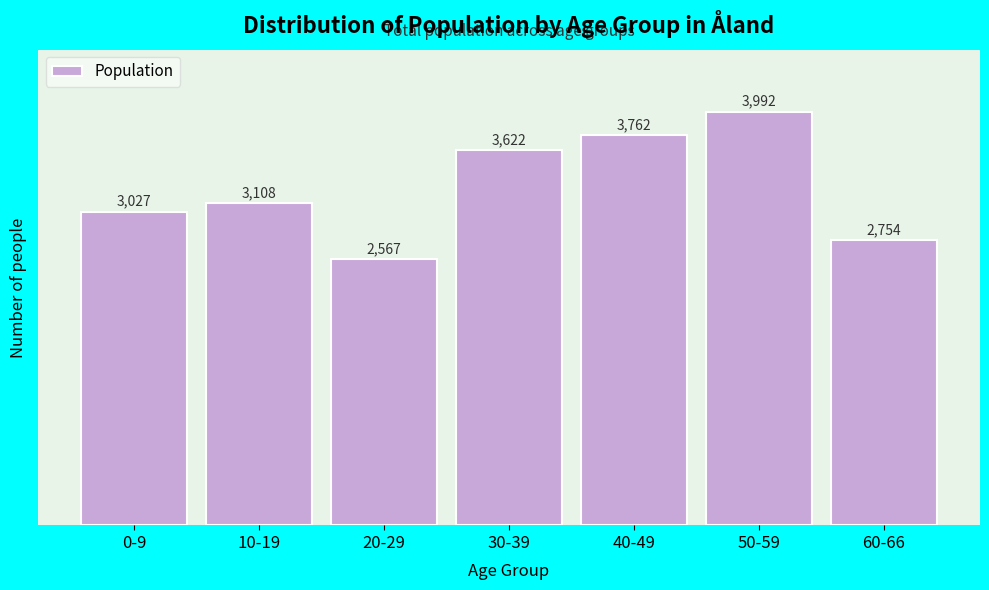

Reading right to left, transcribe all the data shown in this chart.

60-66=2754	50-59=3992	40-49=3762	30-39=3622	20-29=2567	10-19=3108	0-9=3027